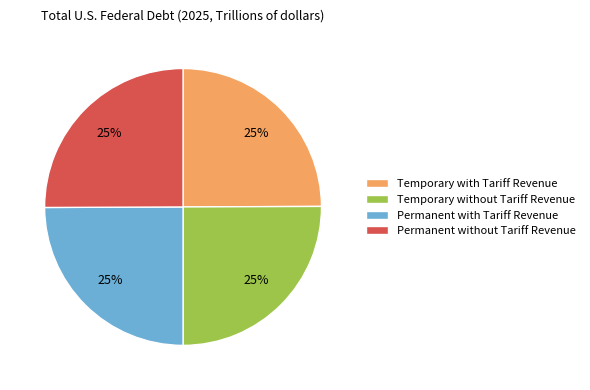

How many segments does this pie chart have?

4